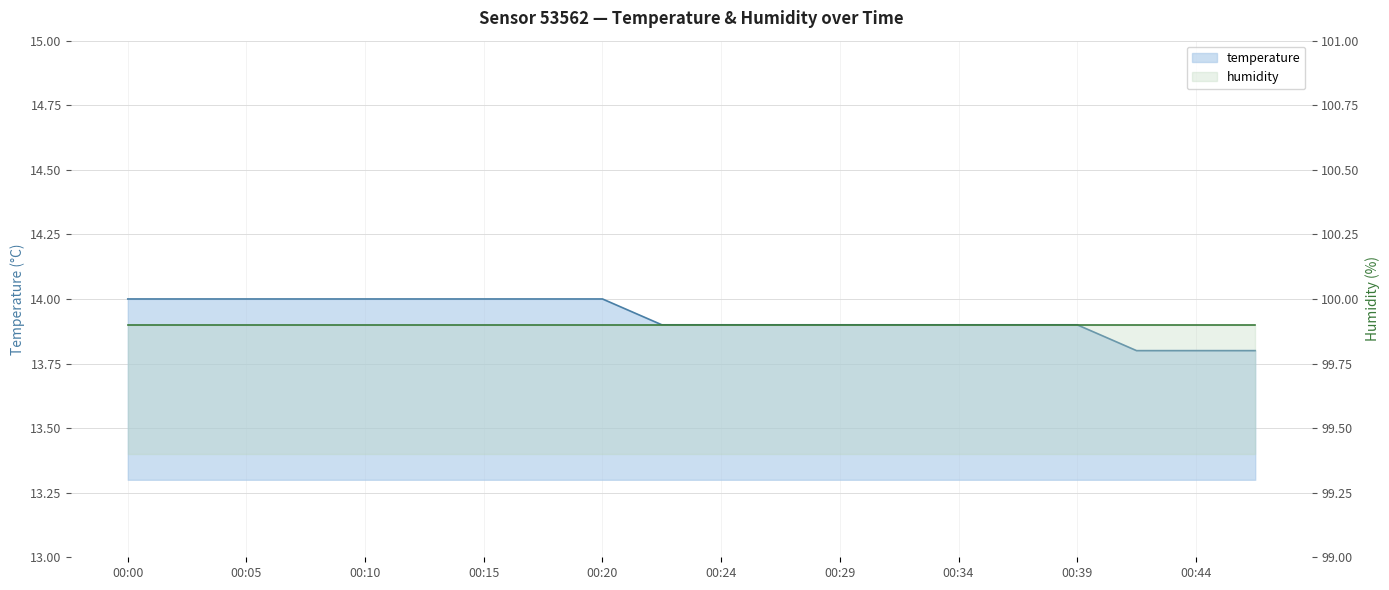

Reading right to left, what are all the values shown in this chart?

13.8	13.8	13.8	13.9	13.9	13.9	13.9	13.9	13.9	13.9	13.9	14.0	14.0	14.0	14.0	14.0	14.0	14.0	14.0	14.0